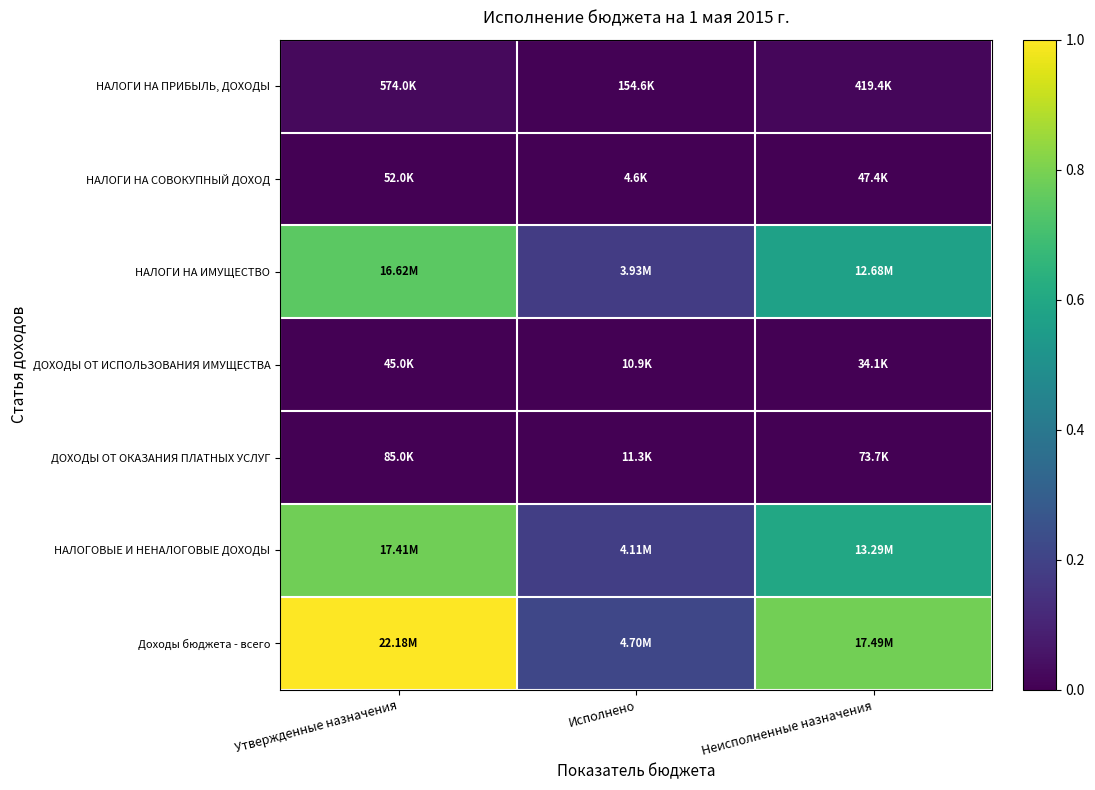

Rank the series by their maximum value, from highest to lowest.

Доходы бюджета - всего, НАЛОГОВЫЕ И НЕНАЛОГОВЫЕ ДОХОДЫ, НАЛОГИ НА ИМУЩЕСТВО, НАЛОГИ НА ПРИБЫЛЬ, ДОХОДЫ, ДОХОДЫ ОТ ОКАЗАНИЯ ПЛАТНЫХ УСЛУГ, НАЛОГИ НА СОВОКУПНЫЙ ДОХОД, ДОХОДЫ ОТ ИСПОЛЬЗОВАНИЯ ИМУЩЕСТВА